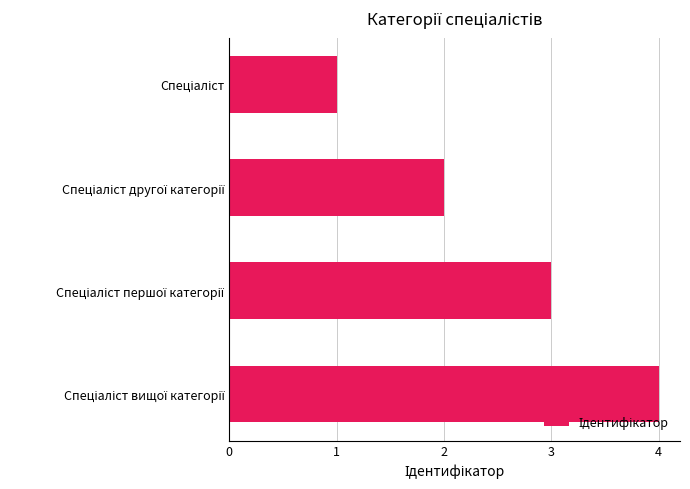

What is the difference between the maximum and minimum values?

3